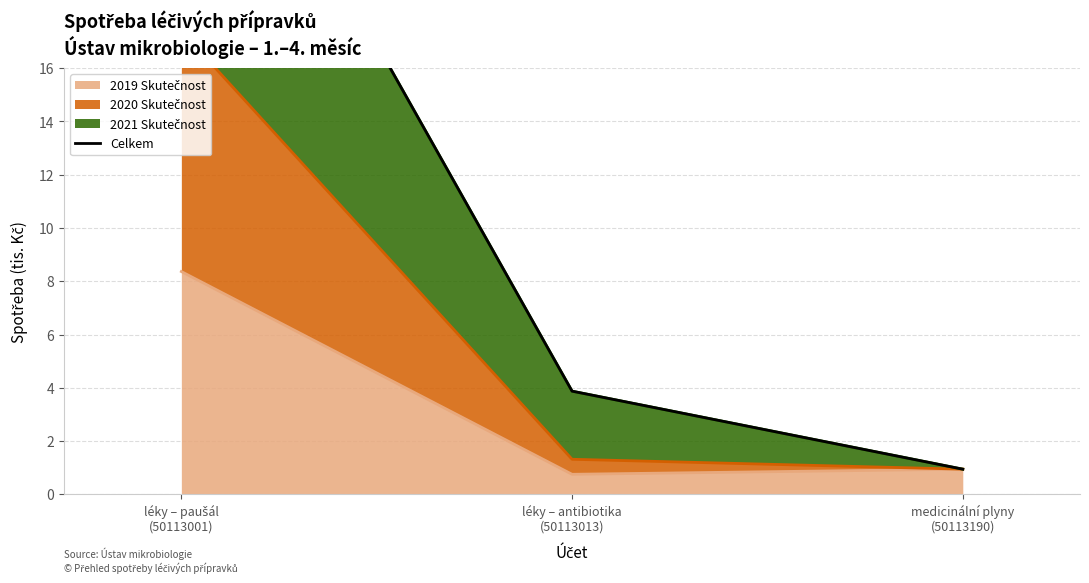

What is the label of the 2nd point from the right?

léky – antibiotika
(50113013)